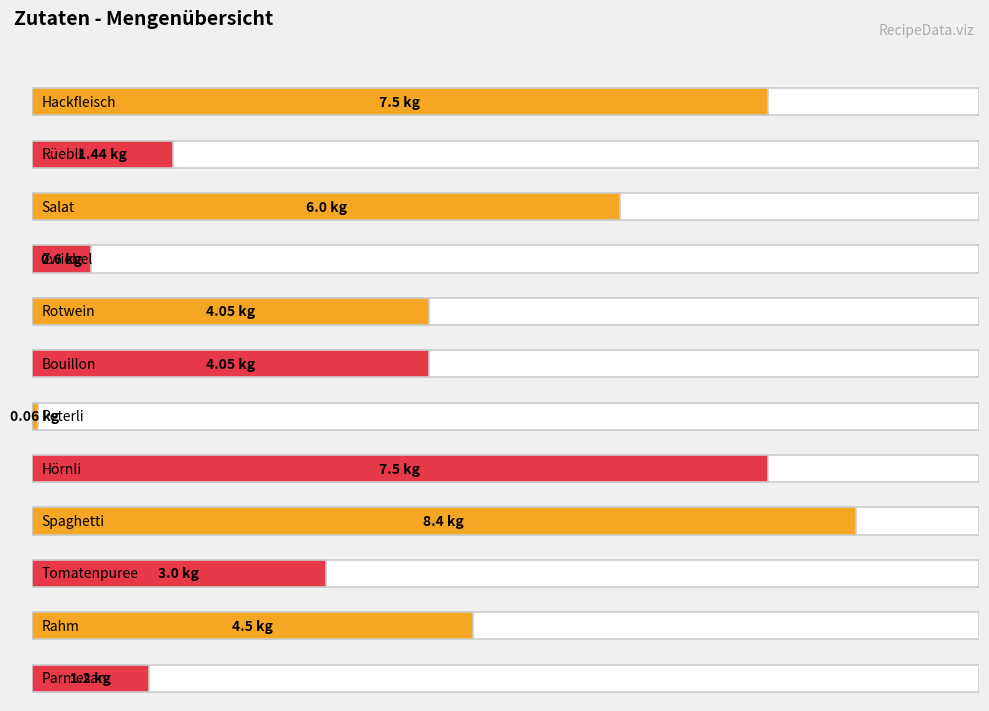

How many distinct data groups are displayed?

1